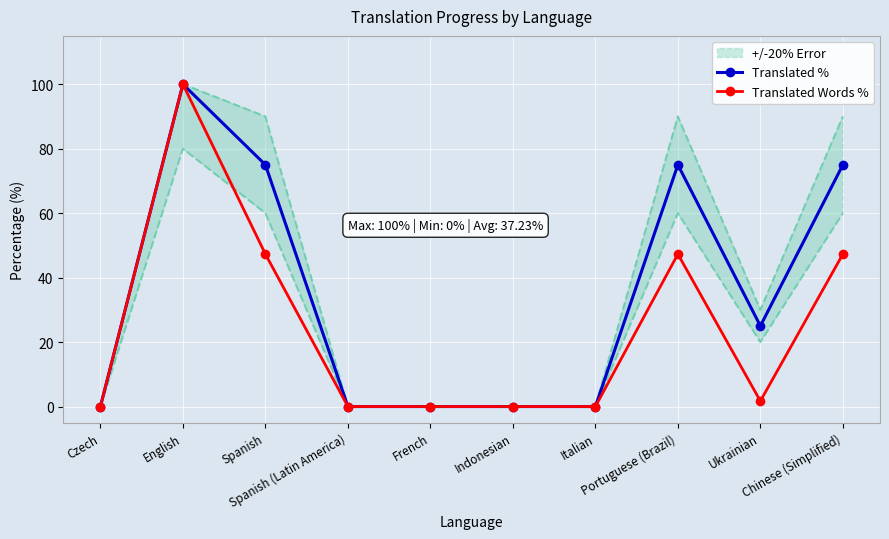

Reading left to right, list all the values displayed in this chart.

Translated %: 0.0	100.0	75.0	0.0	0.0	0.0	0.0	75.0	25.0	75.0
Translated Words %: 0.0	100.0	47.3	0.0	0.0	0.0	0.0	47.3	1.7	47.3